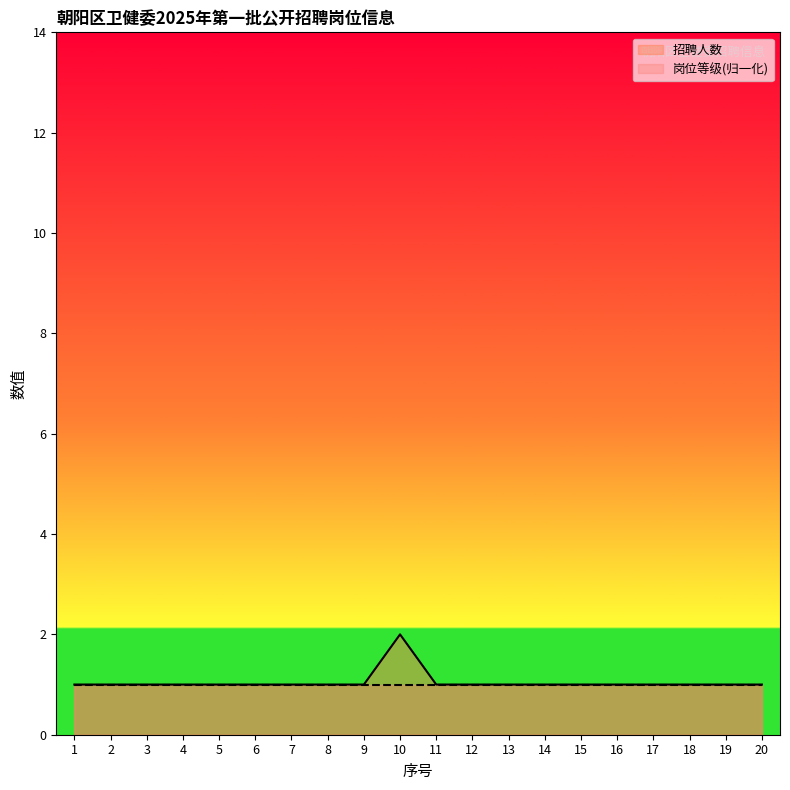

Rank the categories by value from highest to lowest.

10, 1, 2, 3, 4, 5, 6, 7, 8, 9, 11, 12, 13, 14, 15, 16, 17, 18, 19, 20